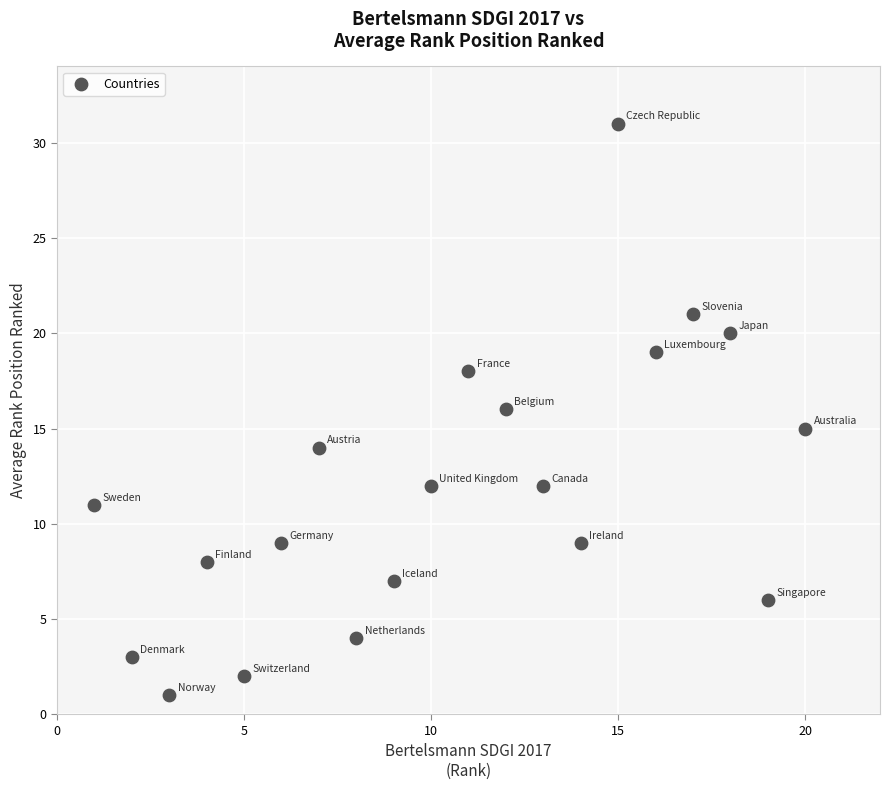

What is the range of X values (max minus min)?

19